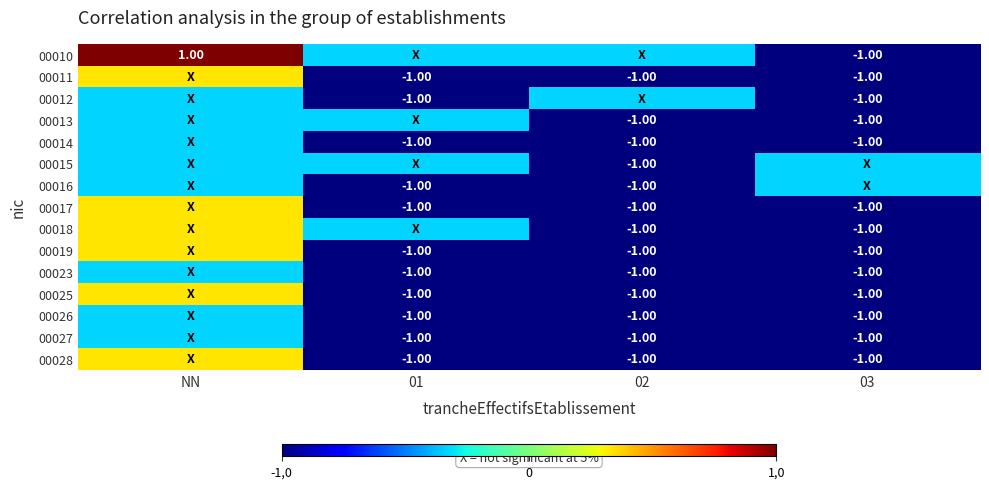

What is the sum of the 00016 values at 02 and NN?

-1.3